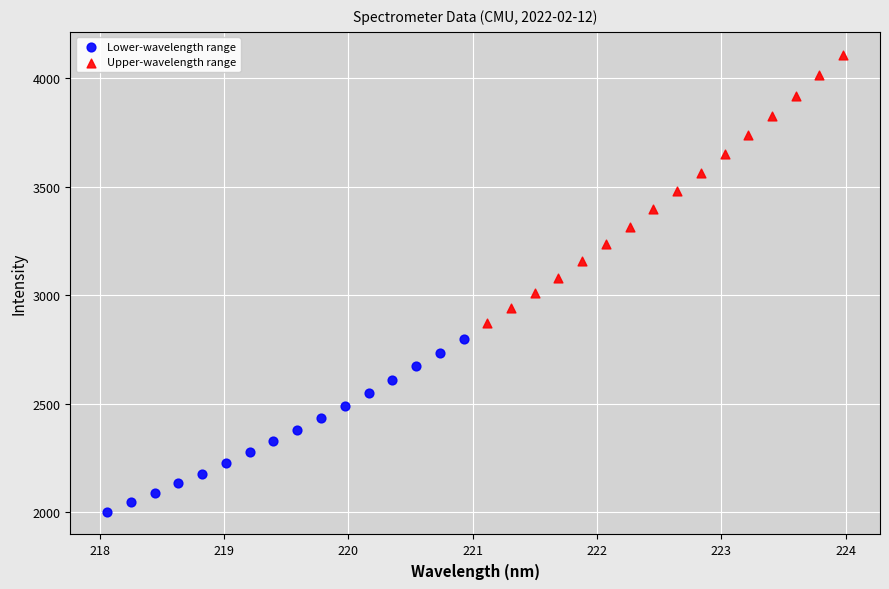

Which series has the largest Y range (max minus min)?

Upper-wavelength range